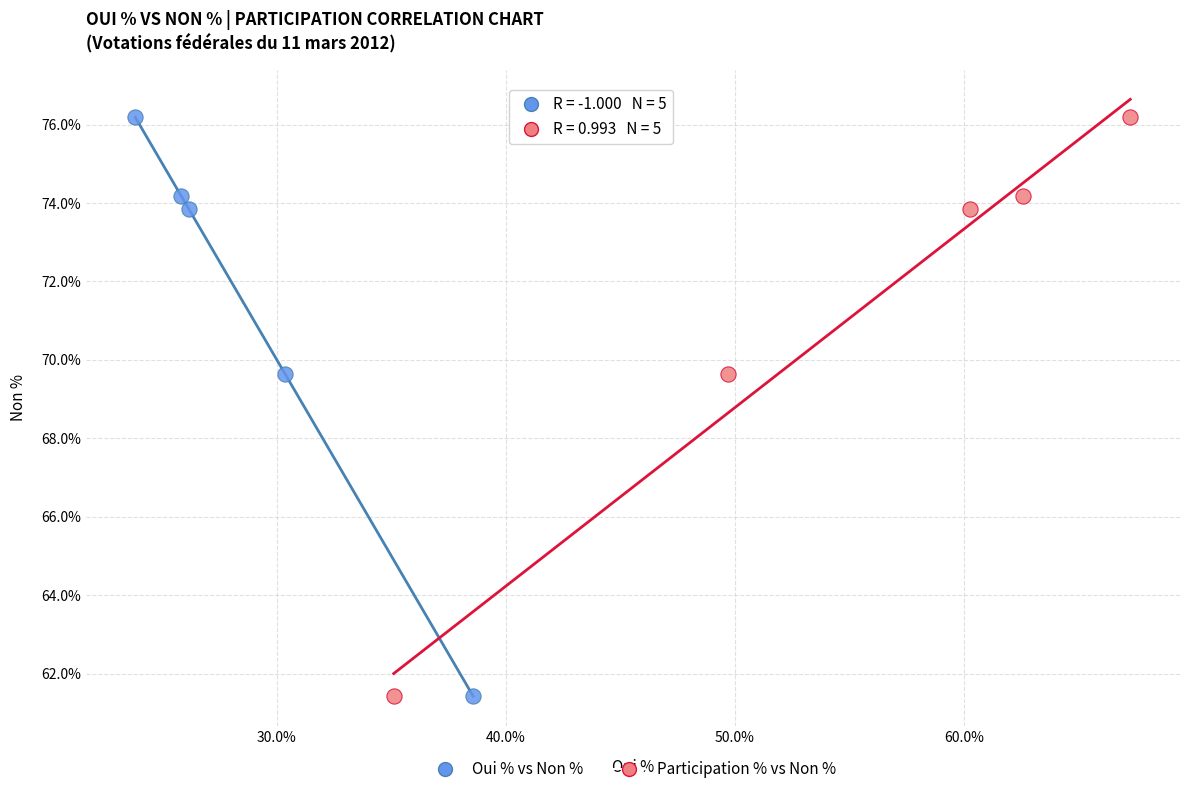

What are all the series names shown in the legend?

Oui % vs Non %, Participation % vs Non %